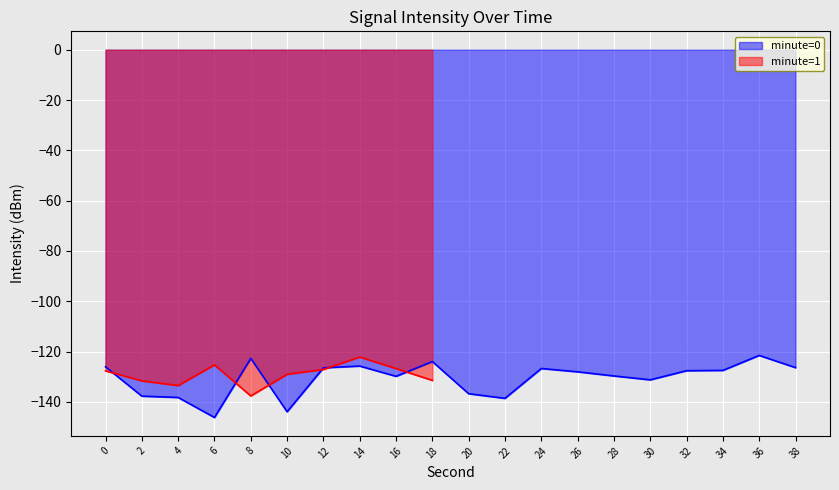

Where is the first local maximum?

8